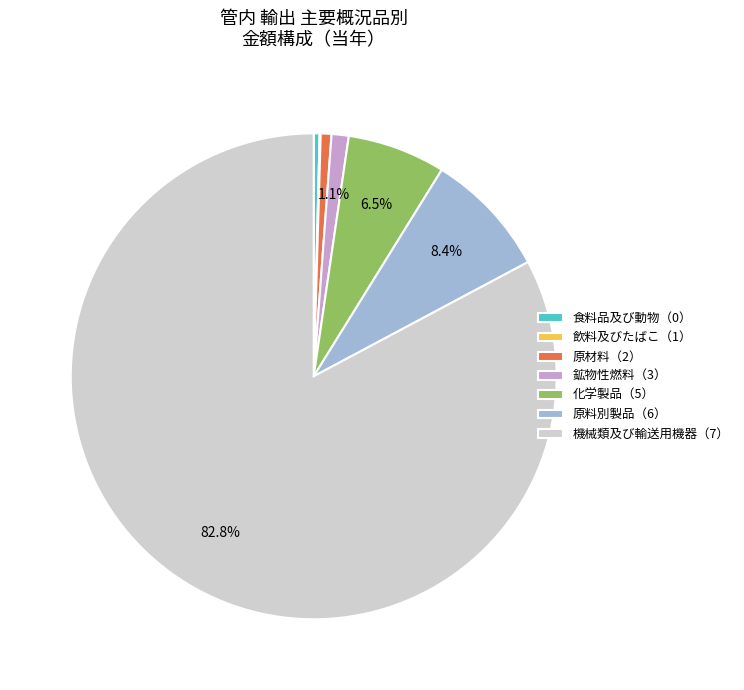

Which category accounts for the majority?

機械類及び輸送用機器（7）